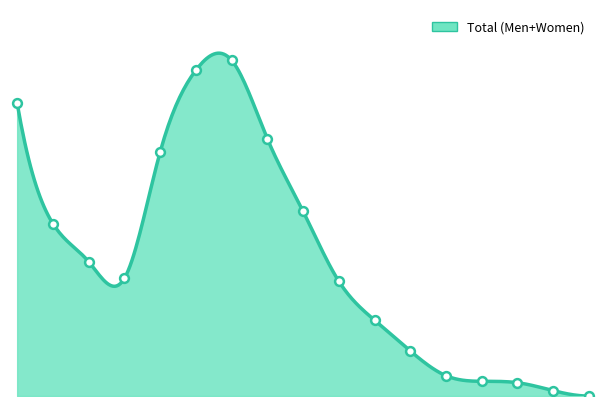

Which has a higher value, 10-14 years or 15-19 years?

10-14 years